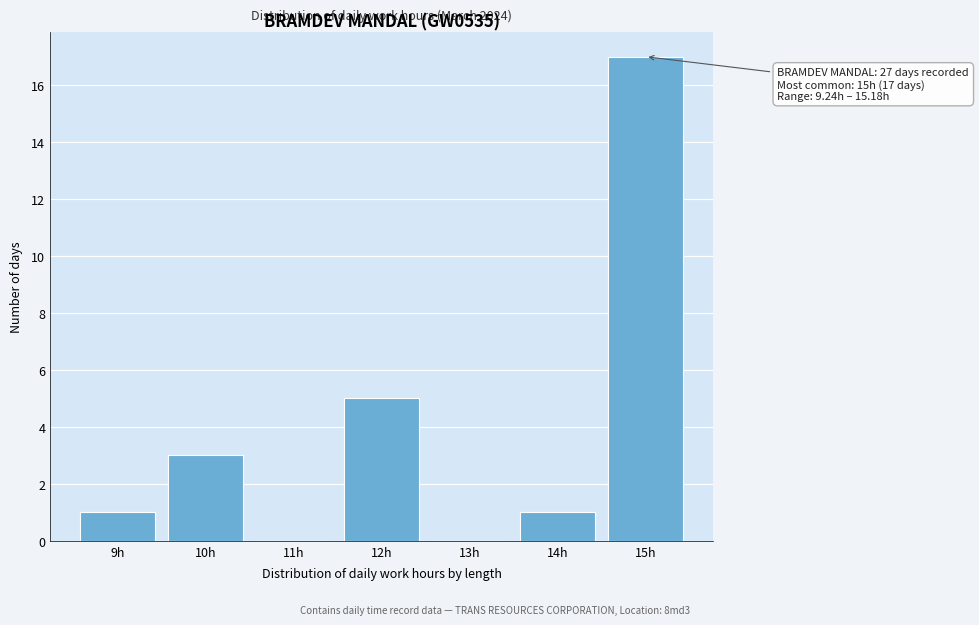

Reading left to right, extract all data points from this chart.

9h=1	10h=3	11h=0	12h=5	13h=0	14h=1	15h=17